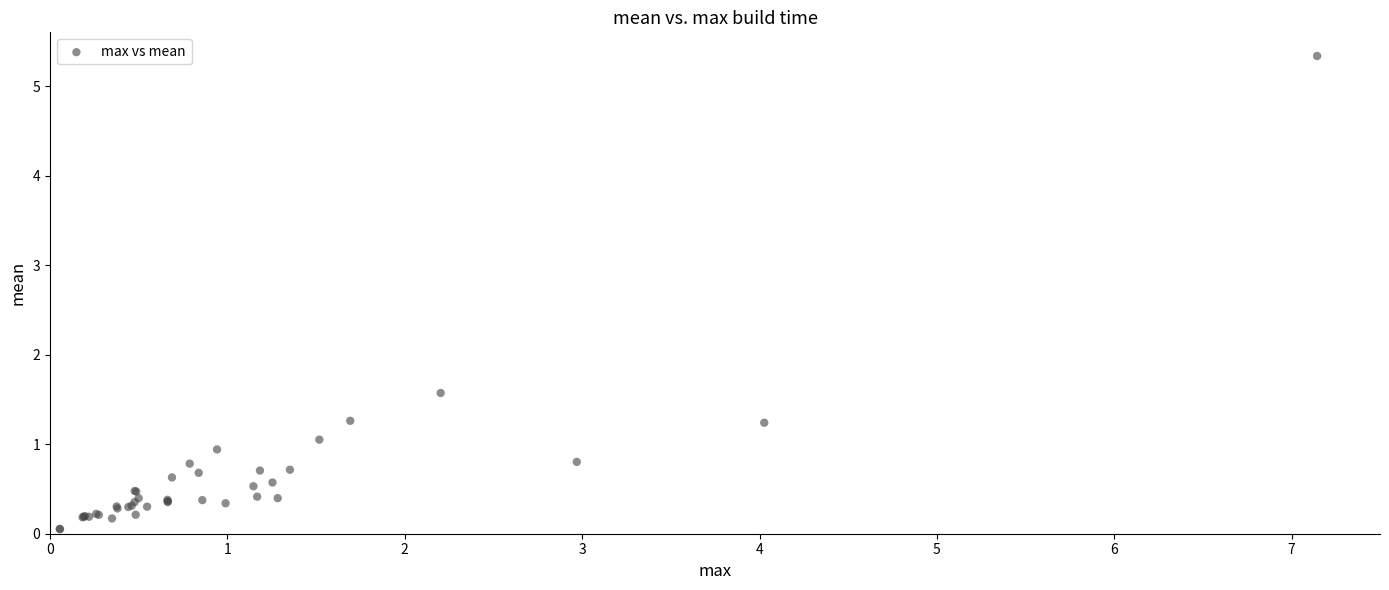

What Y value in the scatter plot is closest to 2?

1.6